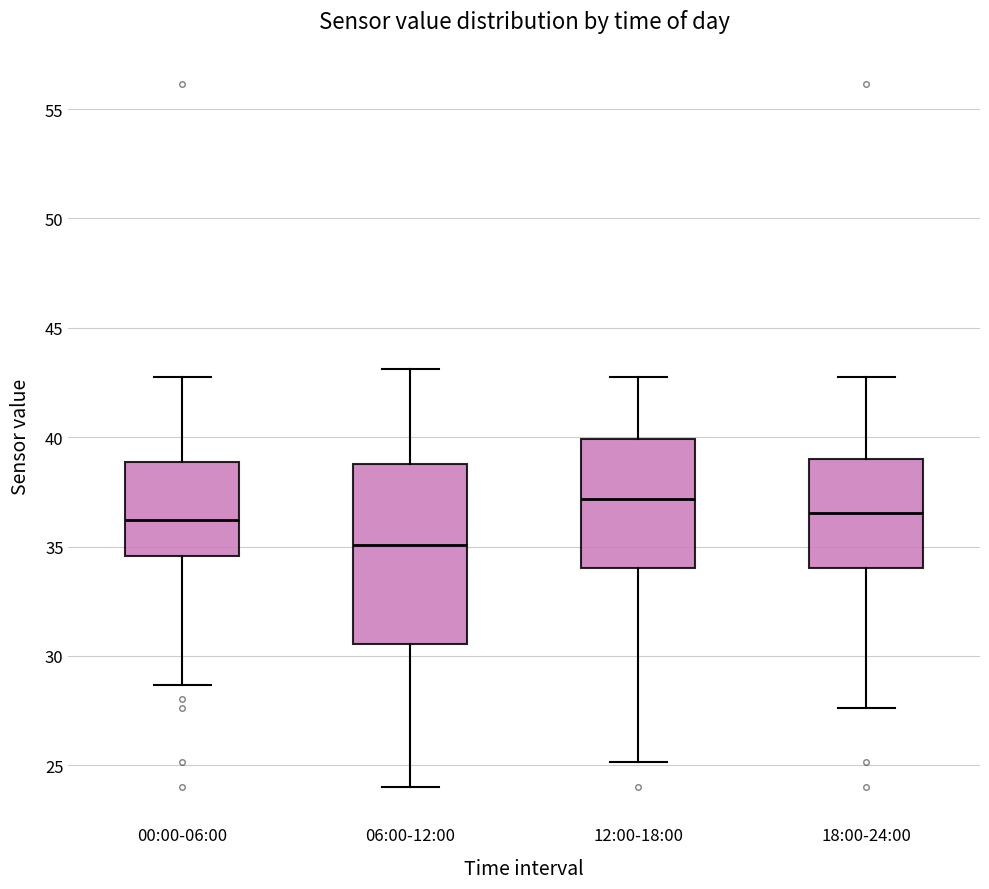

Where does the median line of the box for 00:00-06:00 sit on the y-axis? The values are not printed on the chart, so give them approximately, as read against the axis.

36.0